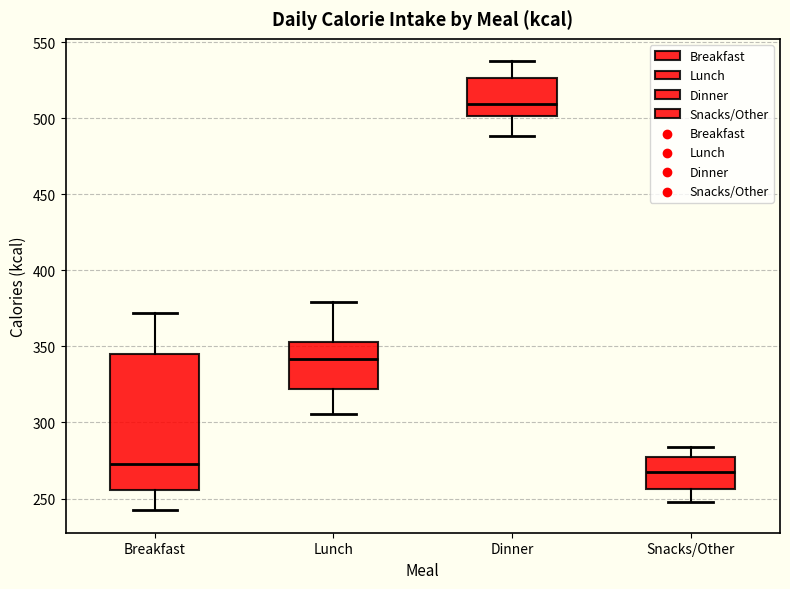

Where does the upper whisker of the box for Dinner end on the y-axis? The values are not printed on the chart, so give them approximately, as read against the axis.

535